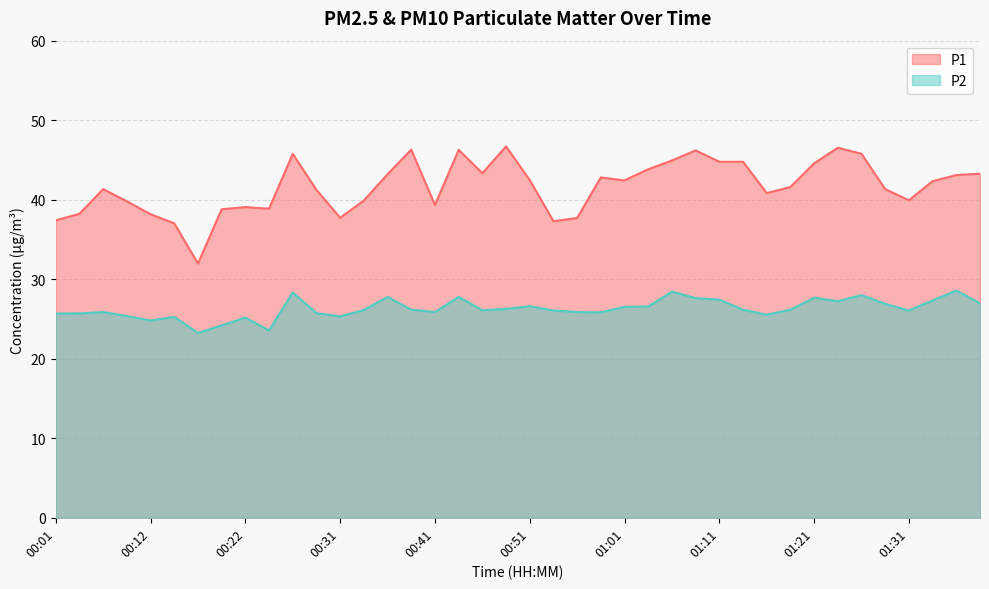

List the labels in order of P2 value, smallest first.

00:17, 00:24, 00:19, 00:12, 00:22, 00:14, 00:31, 00:09, 01:16, 00:01, 00:04, 00:29, 00:58, 00:07, 00:41, 00:56, 00:53, 01:31, 00:46, 00:34, 00:39, 01:13, 01:18, 00:49, 01:01, 01:03, 00:51, 01:28, 01:38, 01:23, 01:33, 01:11, 01:08, 01:21, 00:36, 00:44, 01:26, 00:26, 01:06, 01:36